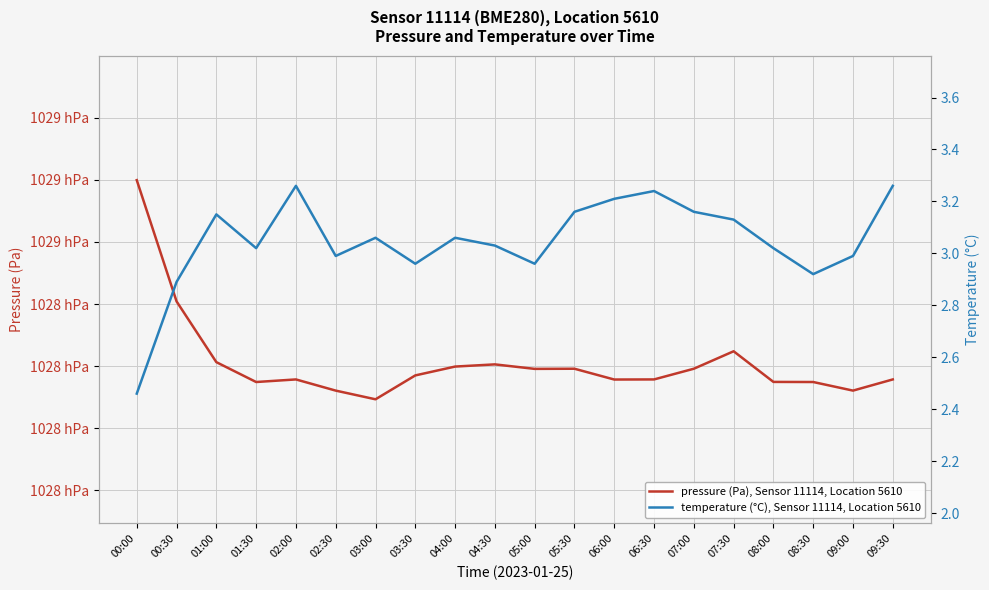

Which series has the widest spread of values?

pressure (Pa), Sensor 11114, Location 5610